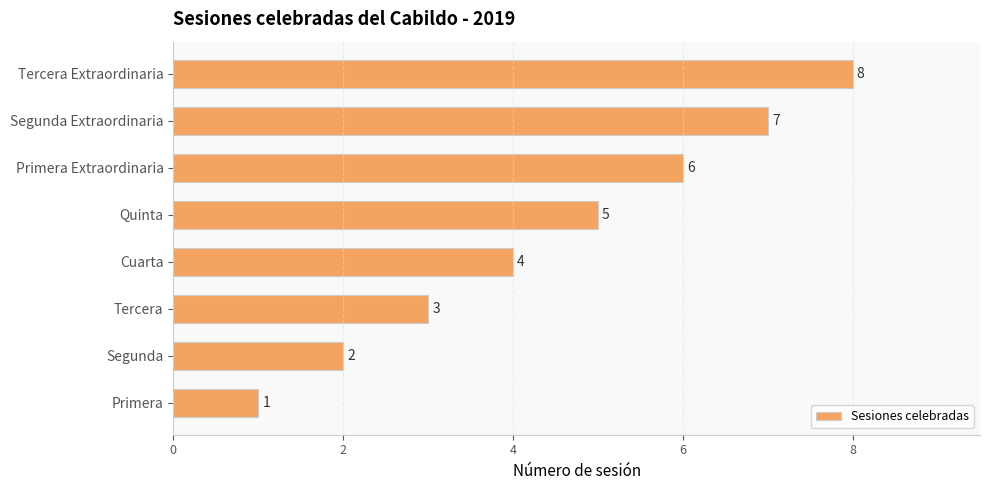

True or false: the data shows 7 at Segunda Extraordinaria.

True